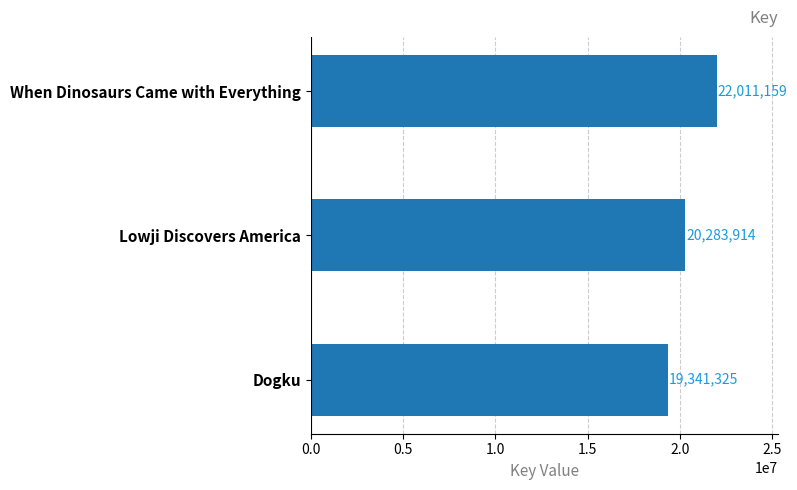

Are the bars horizontal?

Yes